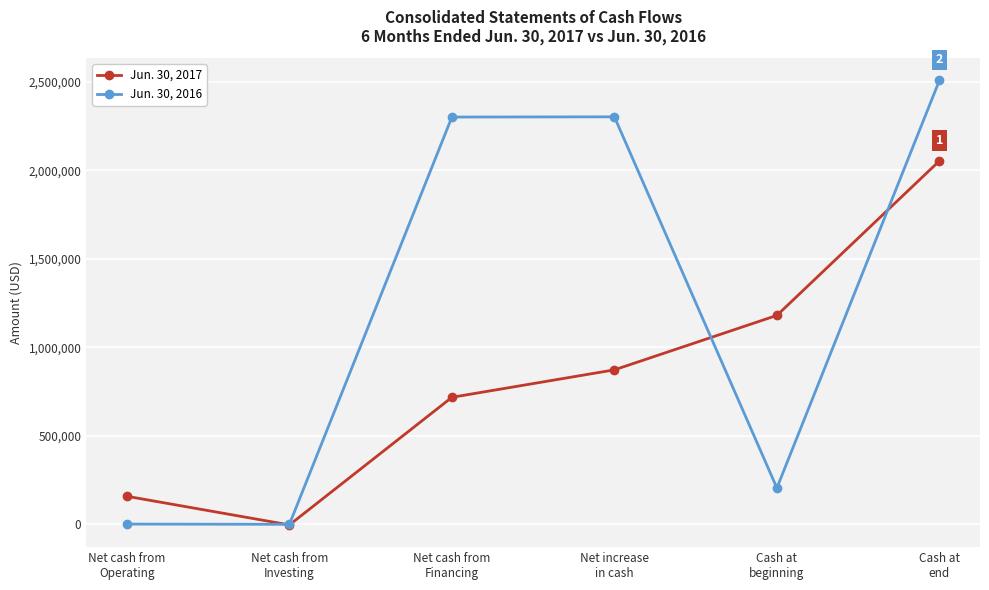

At how many categories does at least one series exceed 1534630?

3